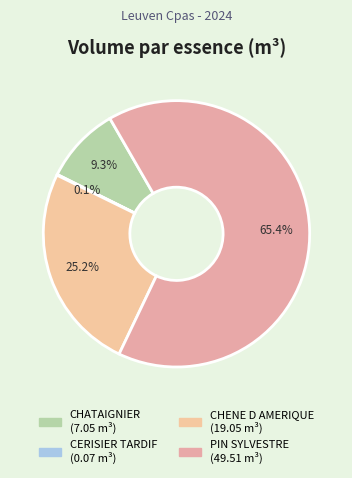

To the nearest percent, what is the difference between the largest and smallest slice percentages?

65%